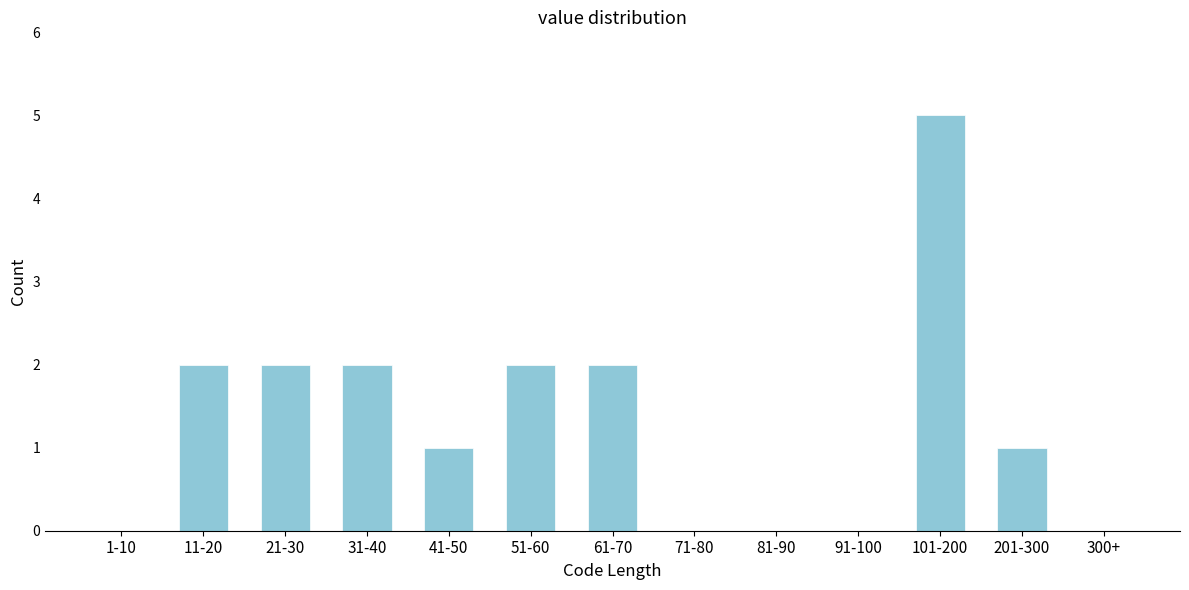

Reading right to left, transcribe all the data shown in this chart.

300+=0	201-300=1	101-200=5	91-100=0	81-90=0	71-80=0	61-70=2	51-60=2	41-50=1	31-40=2	21-30=2	11-20=2	1-10=0